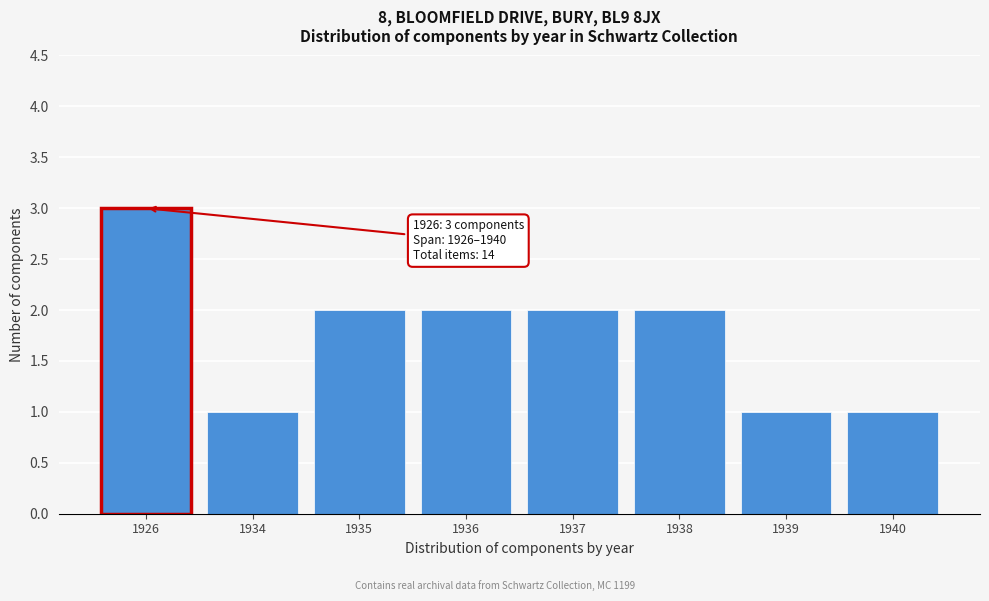

Reading right to left, extract all data points from this chart.

1	1	2	2	2	2	1	3